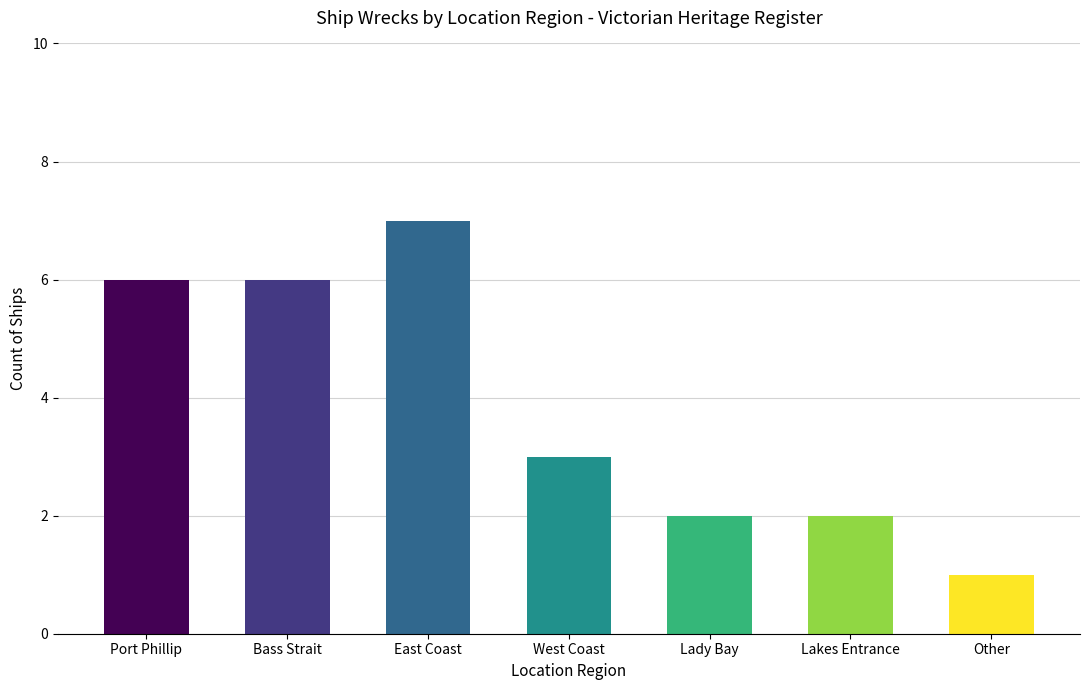

What is the label of the 1st bar from the left?

Port Phillip